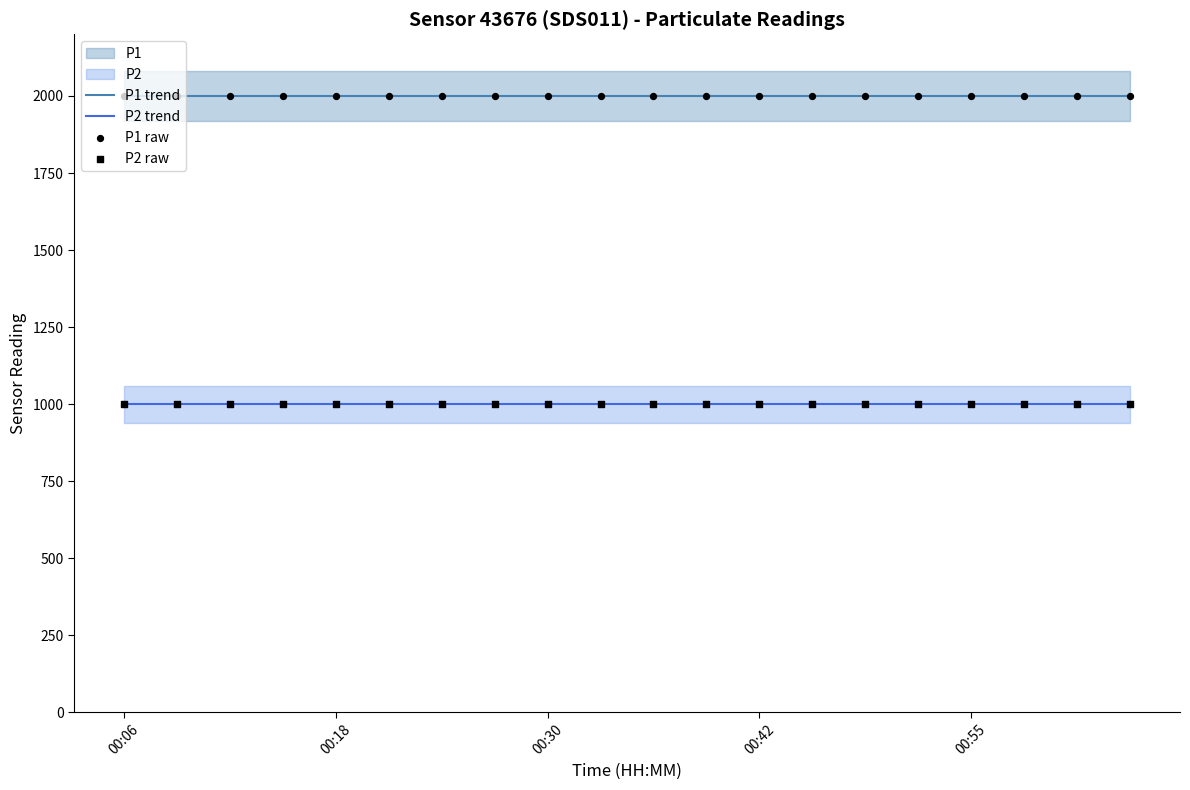

At how many categories does at least one series exceed 1630?

20